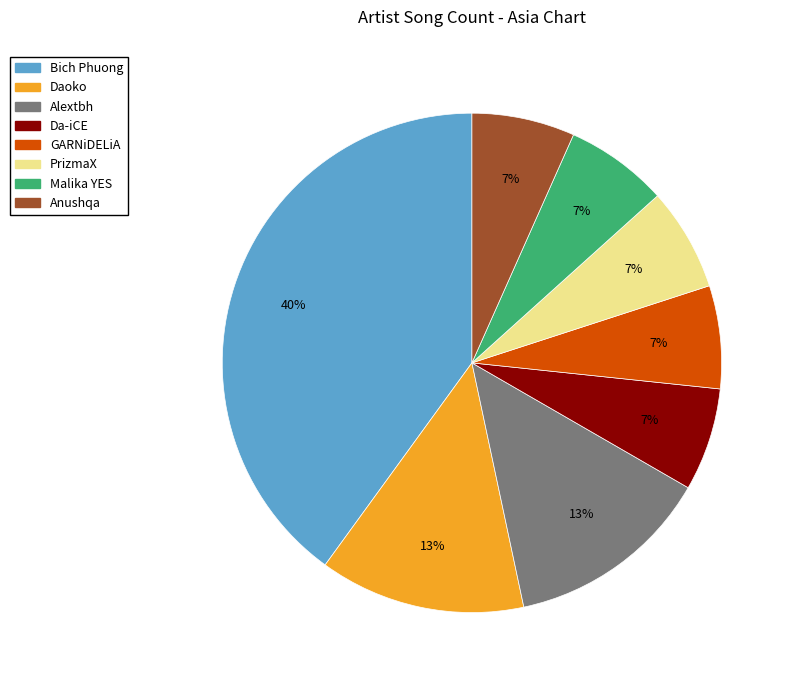

Is it true that Da-iCE is 1% of the pie?

False